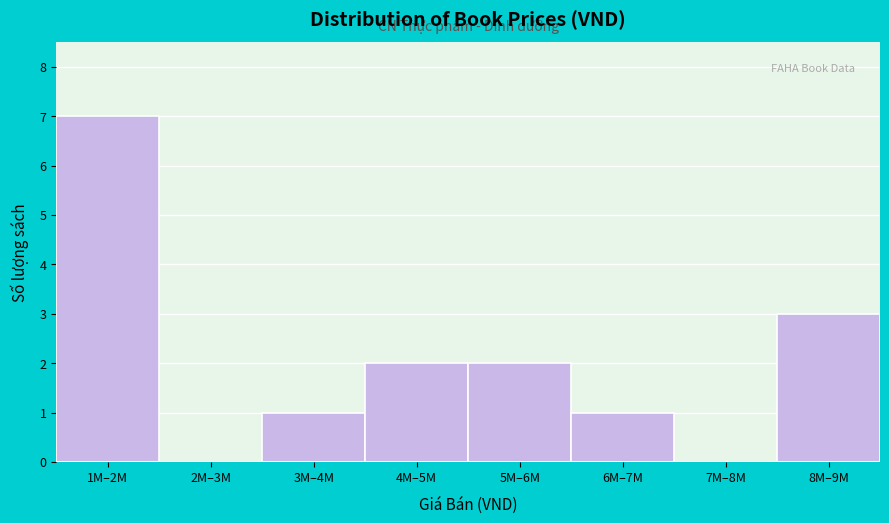

Reading left to right, what are all the values shown in this chart?

1M–2M=7	2M–3M=0	3M–4M=1	4M–5M=2	5M–6M=2	6M–7M=1	7M–8M=0	8M–9M=3